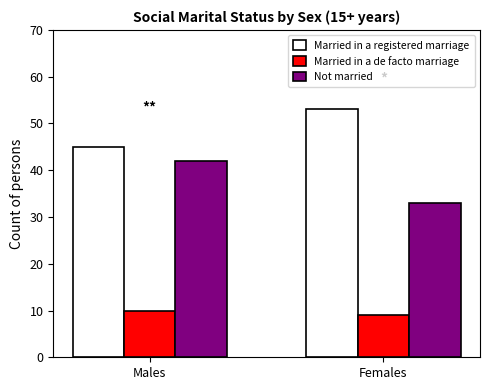

What are all the series names shown in the legend?

Married in a registered marriage, Married in a de facto marriage, Not married